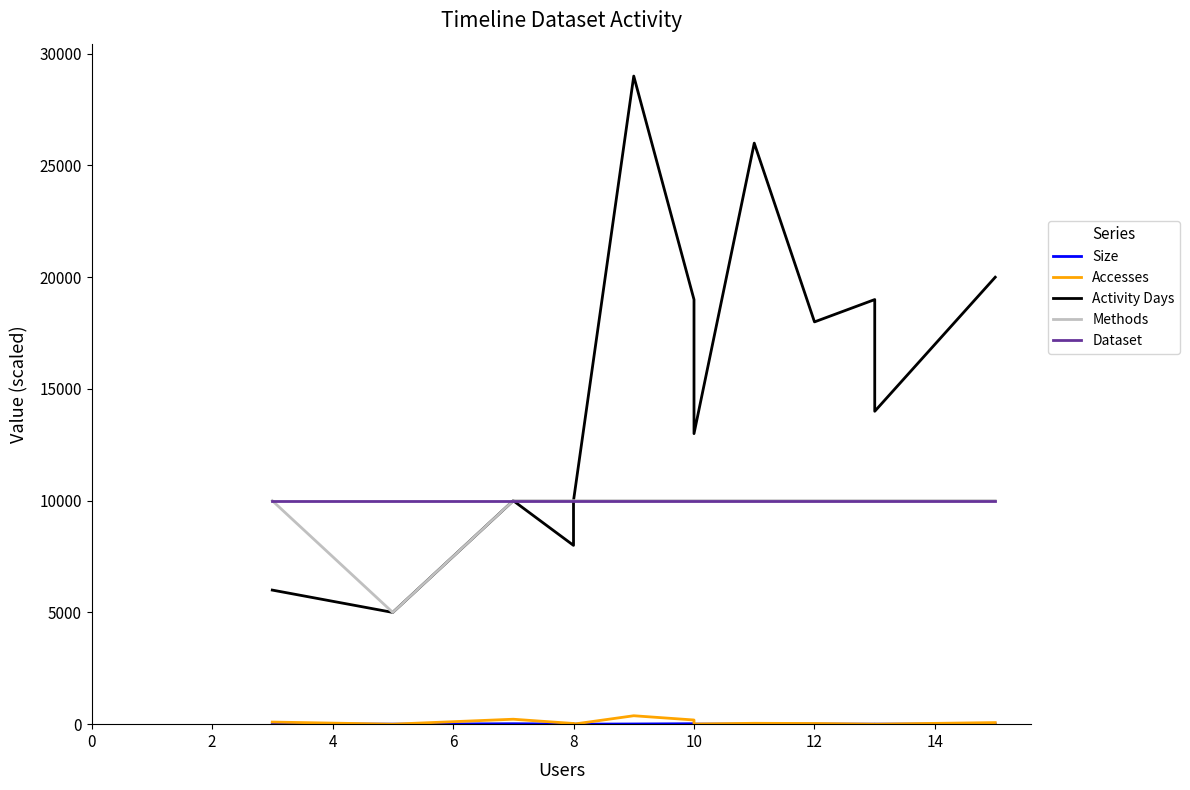

Is it true that Size equals 0.0 at 2?

True